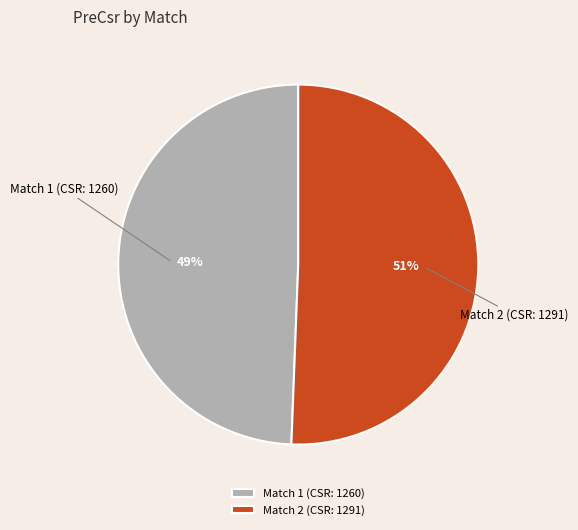

How many slices are in this pie chart?

2